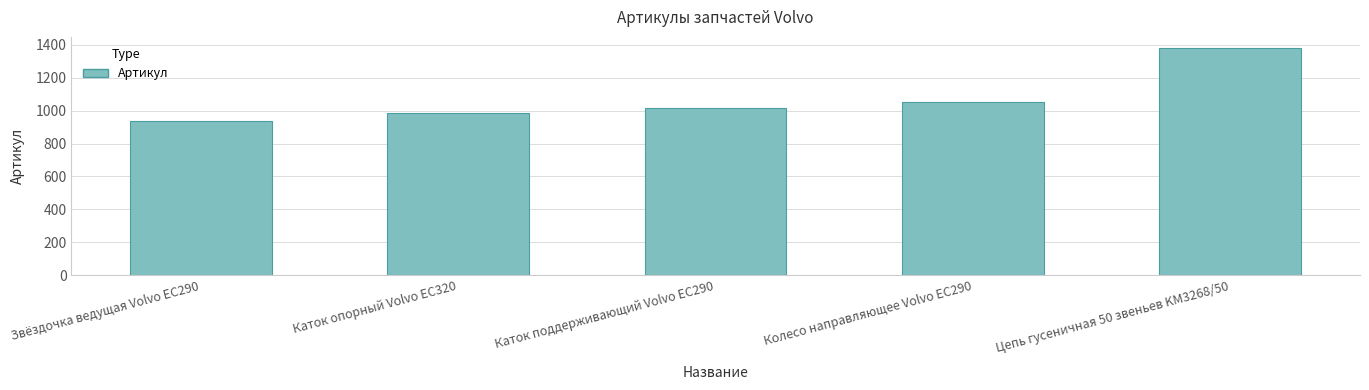

Reading left to right, what are all the values shown in this chart?

Звёздочка ведущая Volvo EC290=936	Каток опорный Volvo EC320=985	Каток поддерживающий Volvo EC290=1017	Колесо направляющее Volvo EC290=1052	Цепь гусеничная 50 звеньев KM3268/50=1379